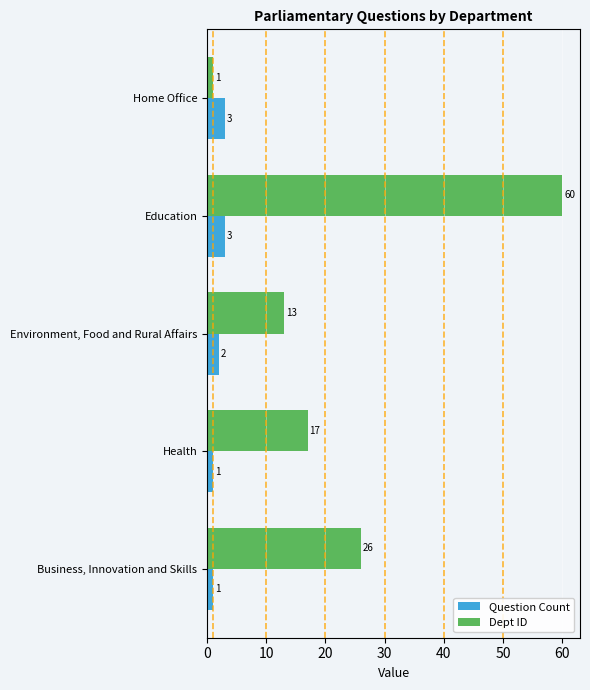

The value of Dept ID at Business, Innovation and Skills is 26. True or false?

True